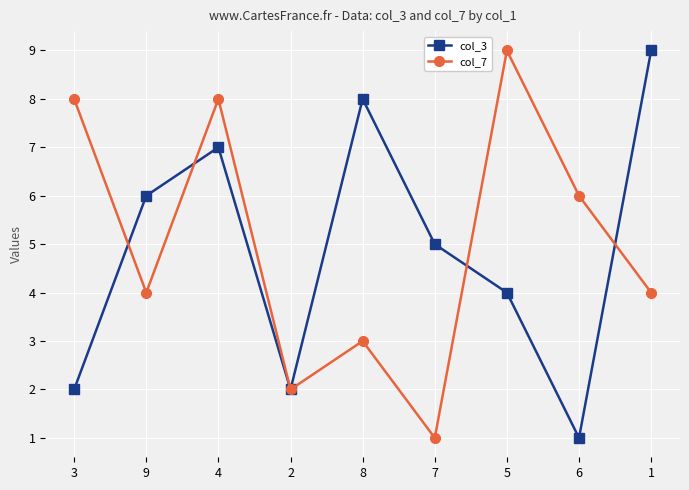

What is the approximate value of col_7 at 8?

3